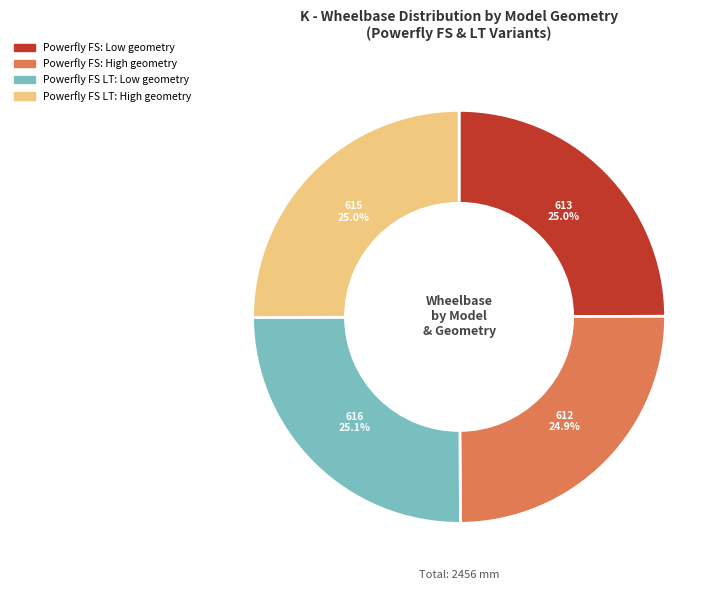

Count the number of slices in the pie.

4